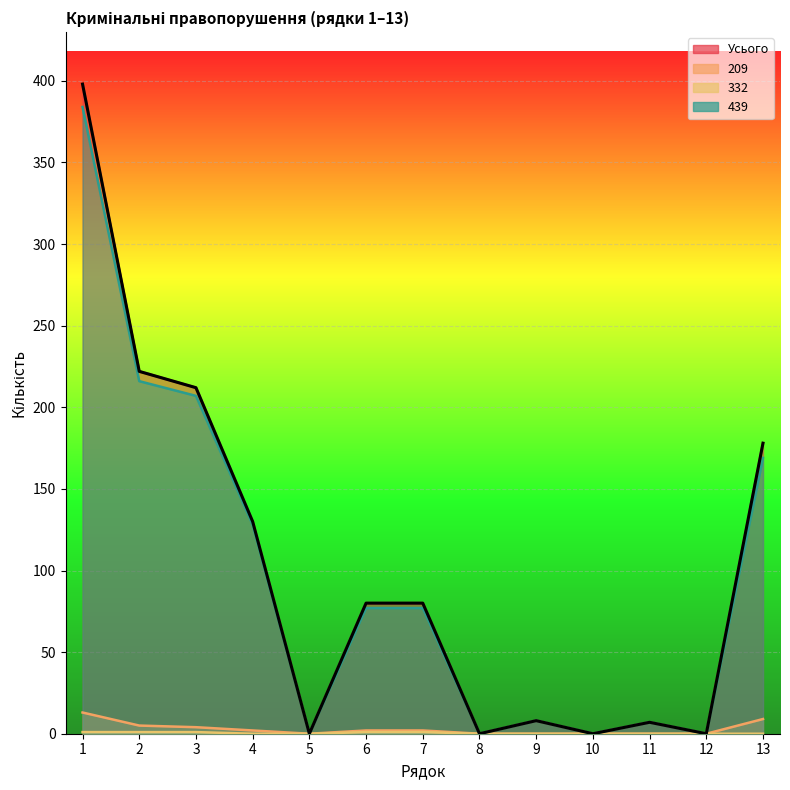

How many series are shown in this chart?

4